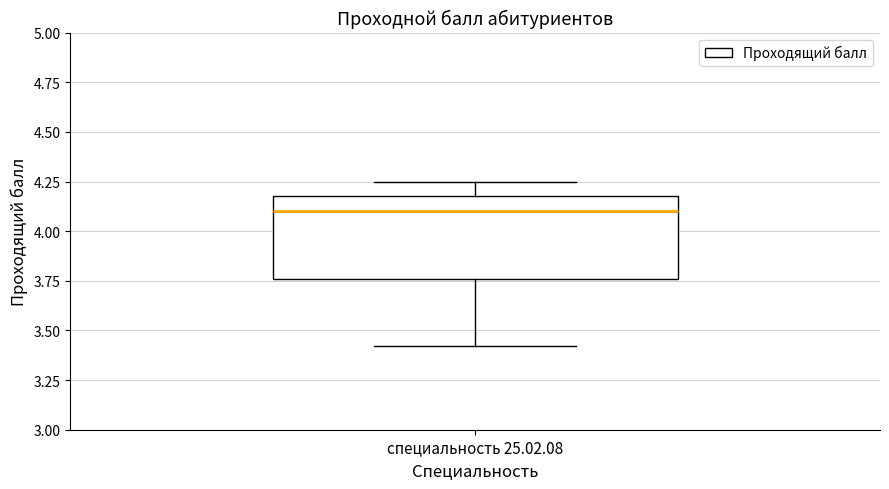

Transcribe this box plot: give where the median line is, the range the box spans, and where the two whiskers end, as read against the y-axis. The values are not printed on the chart, so give them approximately, as read against the axis.

median 4.10, box 3.75 to 4.20, whiskers 3.40 to 4.25